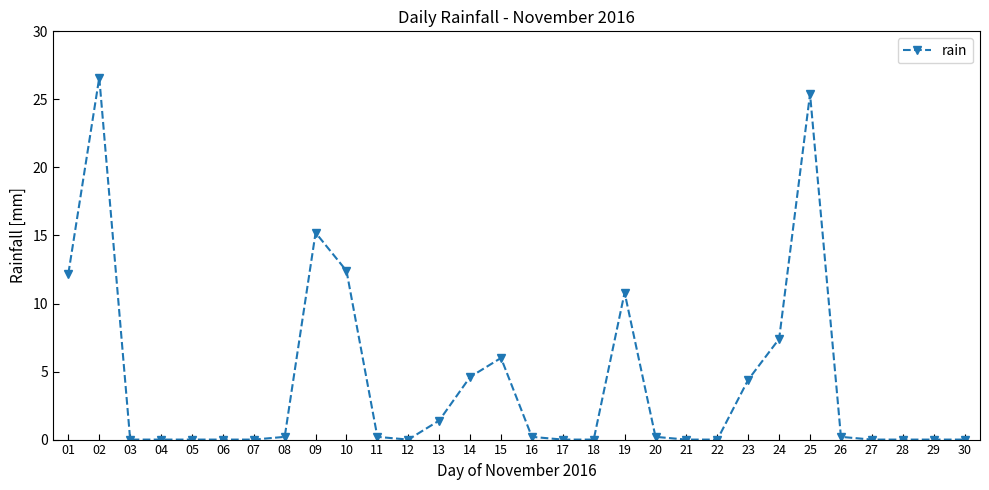

How many series are shown in this chart?

1